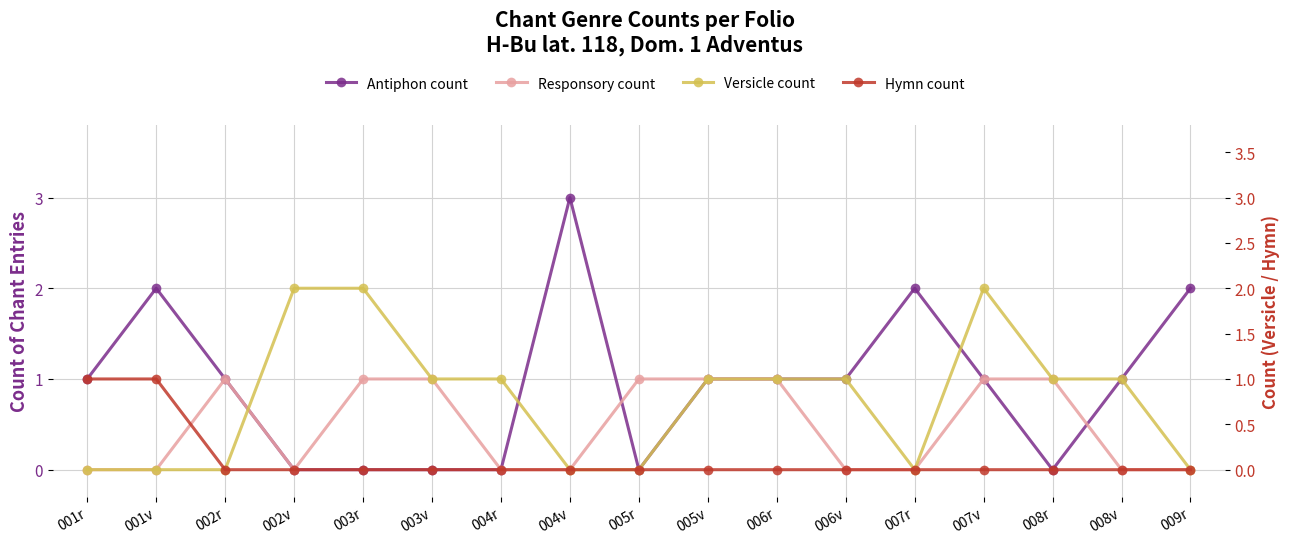

Which category has the highest value in the Hymn count series?

001r